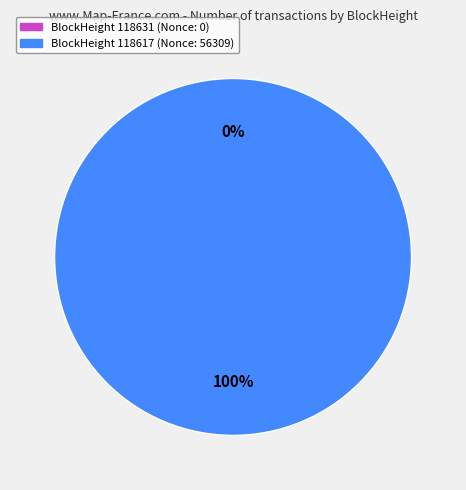

The 118631 slice represents 1% of the pie. True or false?

False